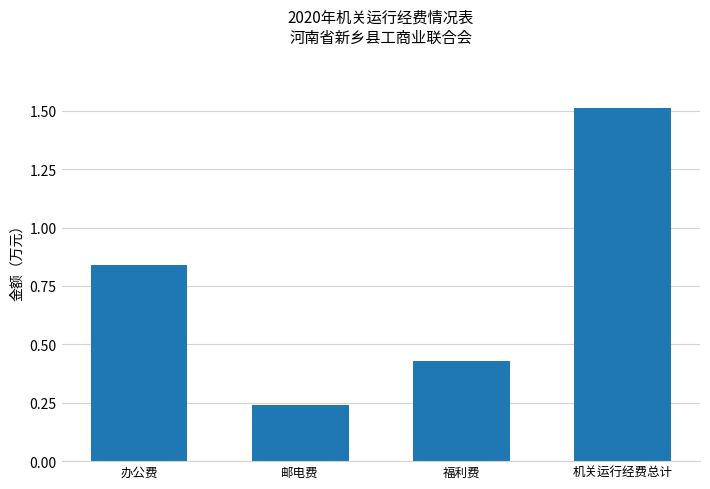

Count the values in the range 0 to 1.

3